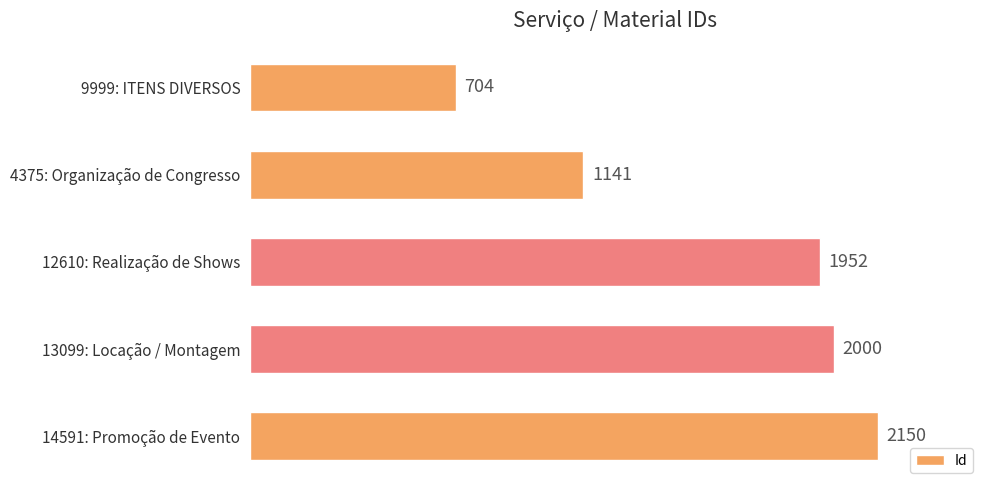

Rank the categories by value from highest to lowest.

14591: Promoção de Evento, 13099: Locação / Montagem, 12610: Realização de Shows, 4375: Organização de Congresso, 9999: ITENS DIVERSOS